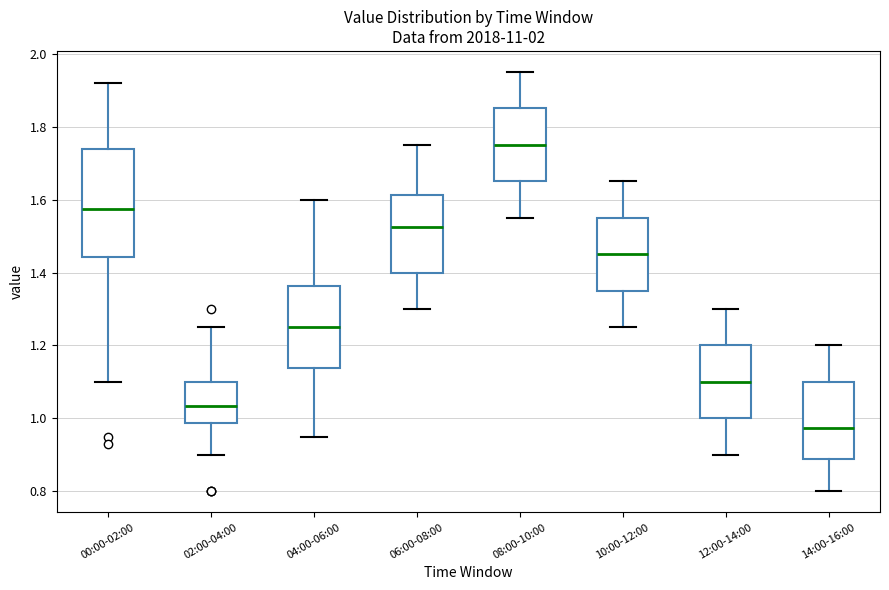

Reading left to right, transcribe this box plot: for each box, give where its median line is, the range the box spans, and where its two whiskers end, as read against the y-axis. The values are not printed on the chart, so give them approximately, as read against the axis.

00:00-02:00: median 1.58, box 1.44 to 1.74, whiskers 1.10 to 1.92
02:00-04:00: median 1.04, box 0.98 to 1.10, whiskers 0.90 to 1.26
04:00-06:00: median 1.26, box 1.14 to 1.36, whiskers 0.96 to 1.60
06:00-08:00: median 1.52, box 1.40 to 1.62, whiskers 1.30 to 1.76
08:00-10:00: median 1.76, box 1.66 to 1.86, whiskers 1.56 to 1.96
10:00-12:00: median 1.46, box 1.36 to 1.56, whiskers 1.26 to 1.66
12:00-14:00: median 1.10, box 1.00 to 1.20, whiskers 0.90 to 1.30
14:00-16:00: median 0.98, box 0.88 to 1.10, whiskers 0.80 to 1.20